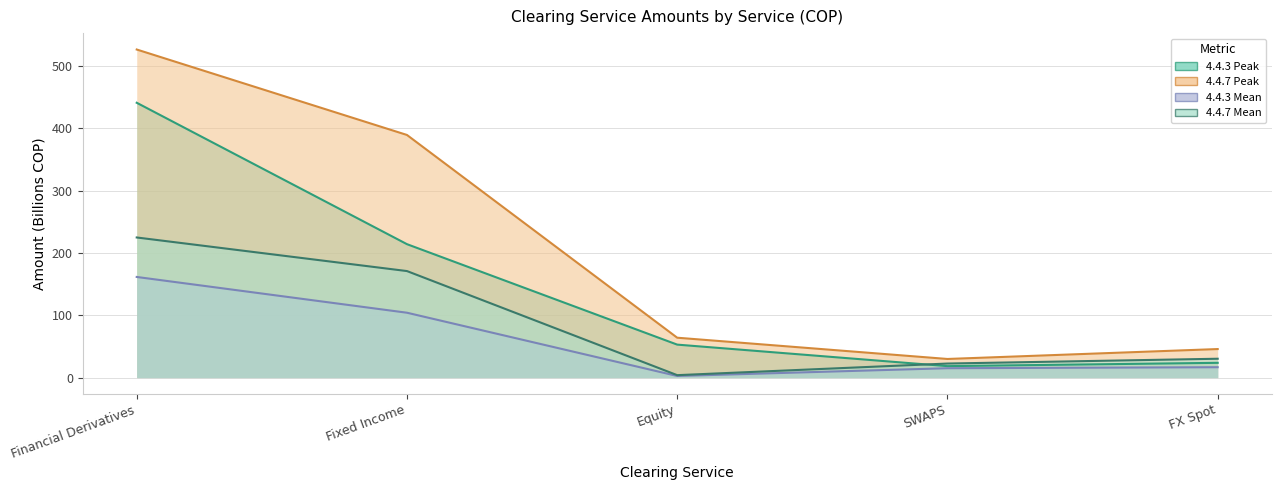

What is the sum of the 4.4.3 Mean values at Financial Derivatives and FX Spot?

178.0